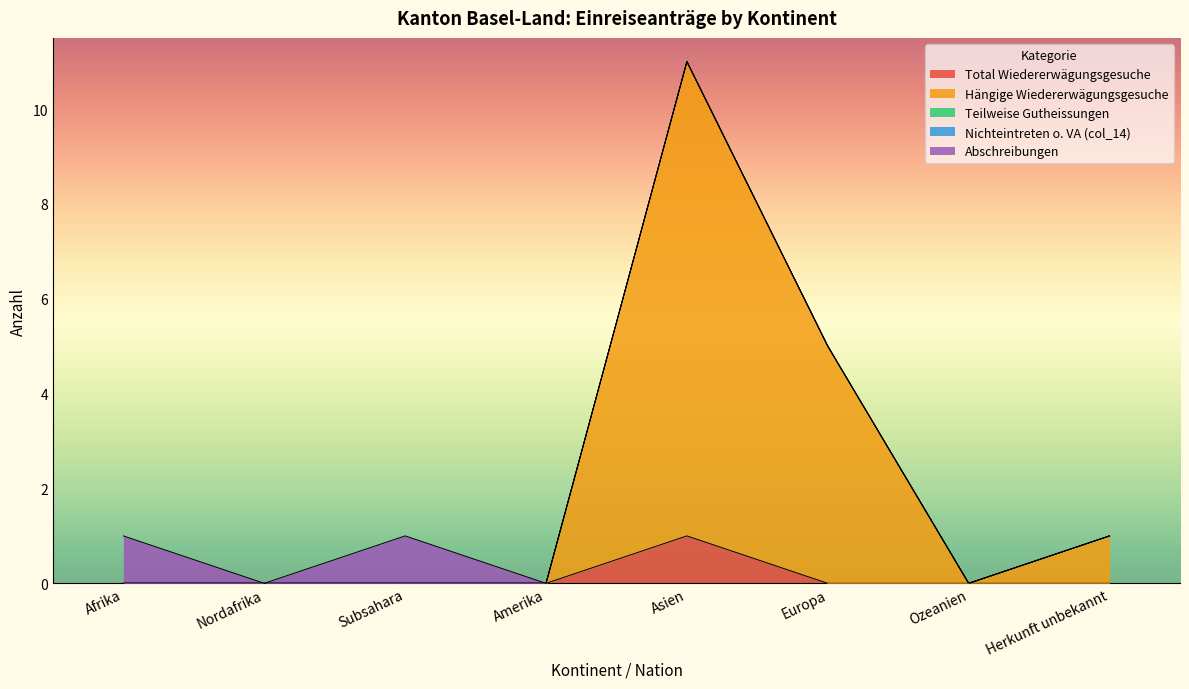

At which category does Abschreibungen reach its first local peak?

Subsahara